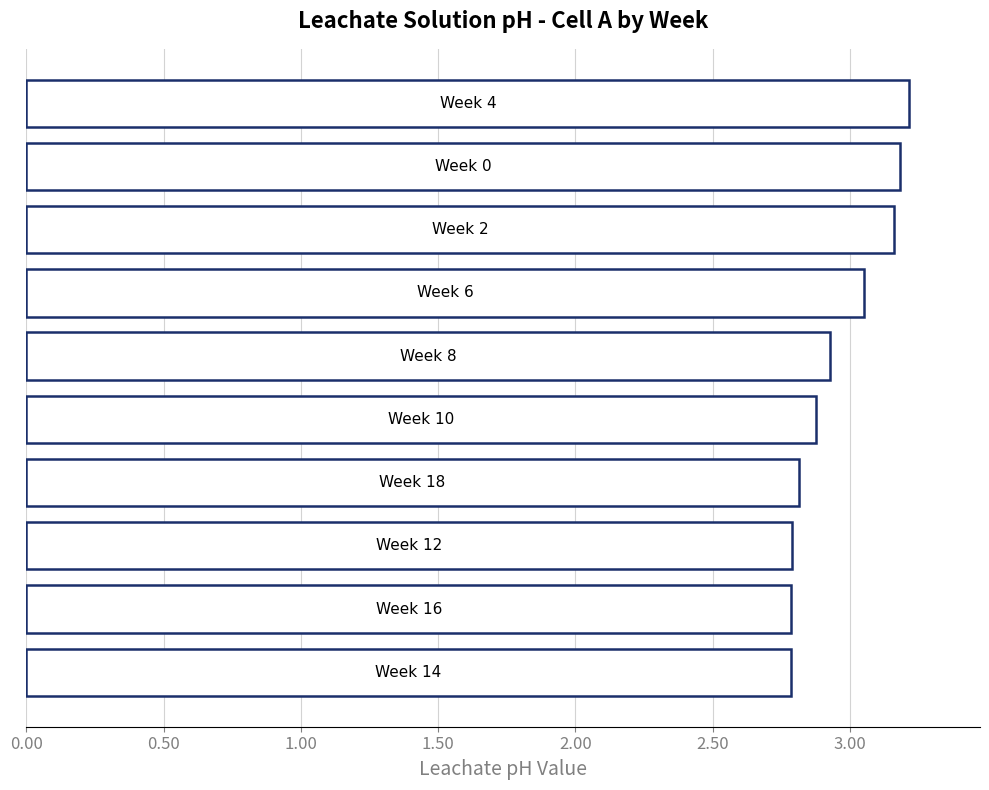

What is the smallest value displayed?

2.8